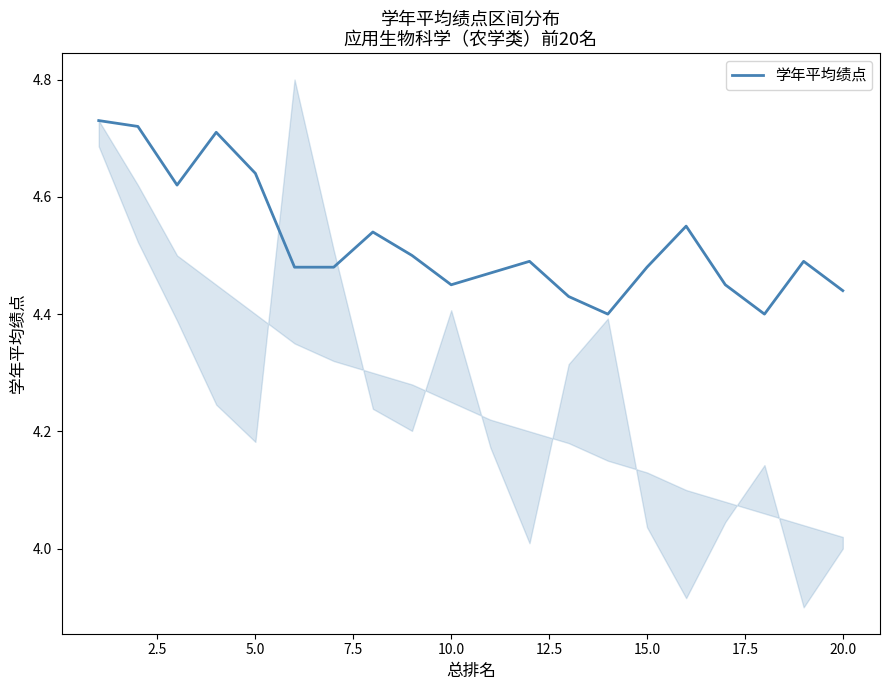

How many points are lower than both their immediate neighbors (excluding endpoints)?

4